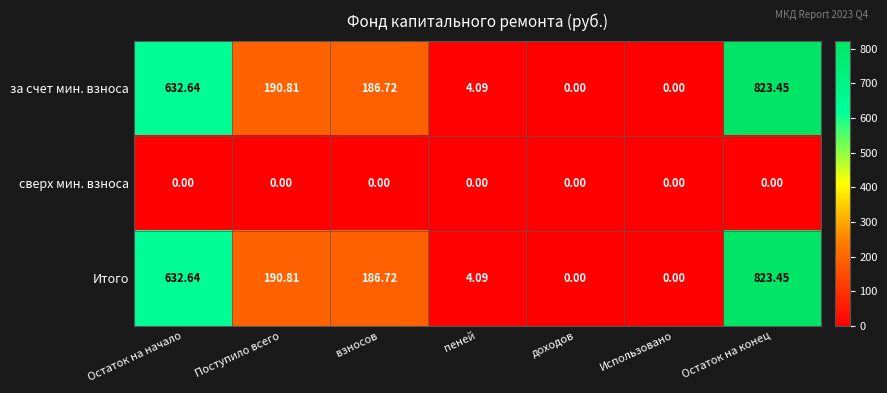

Is the value of сверх мин. взноса at Остаток на конец greater than the value of Итого at взносов?

No